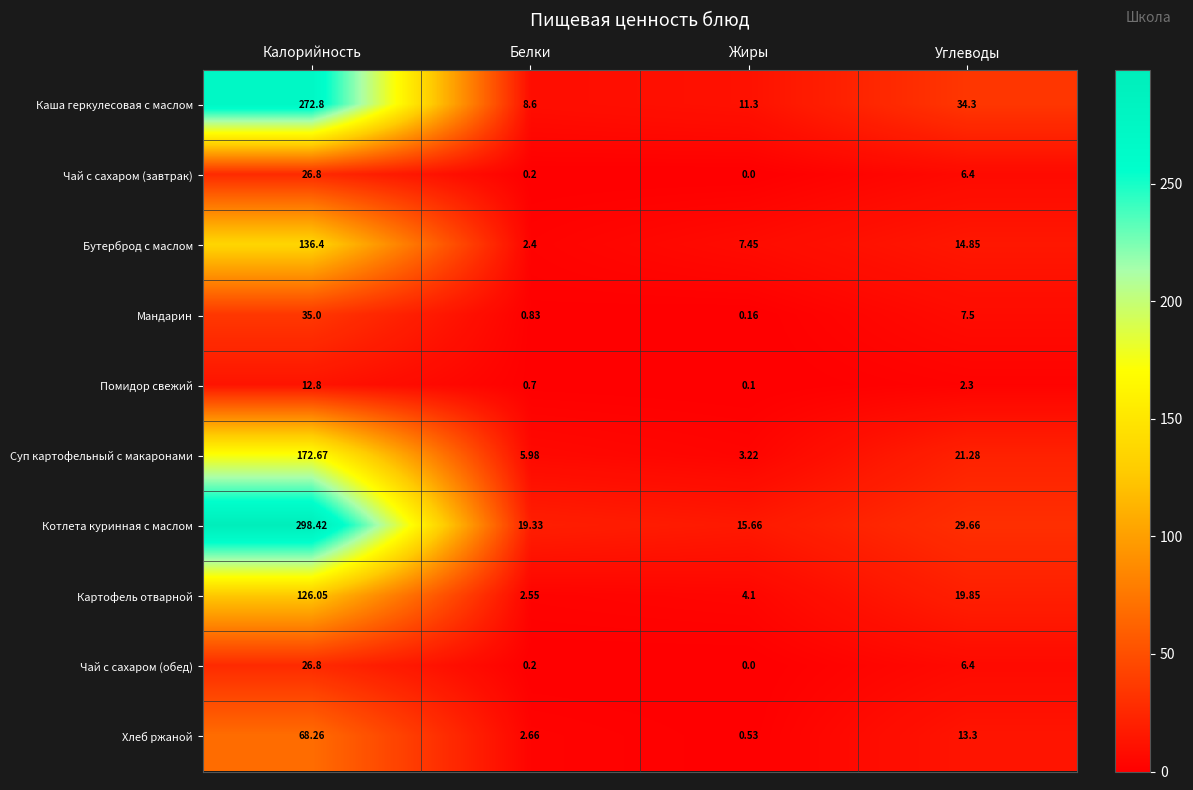

Which series has the widest spread of values?

Котлета куринная с маслом